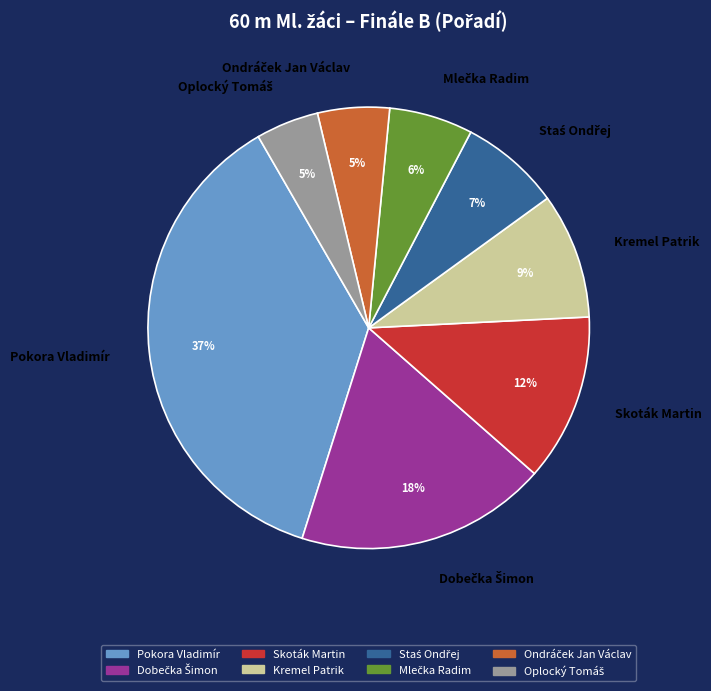

To the nearest percent, what is the combined percentage of Pokora Vladimír and Skoták Martin?

49%